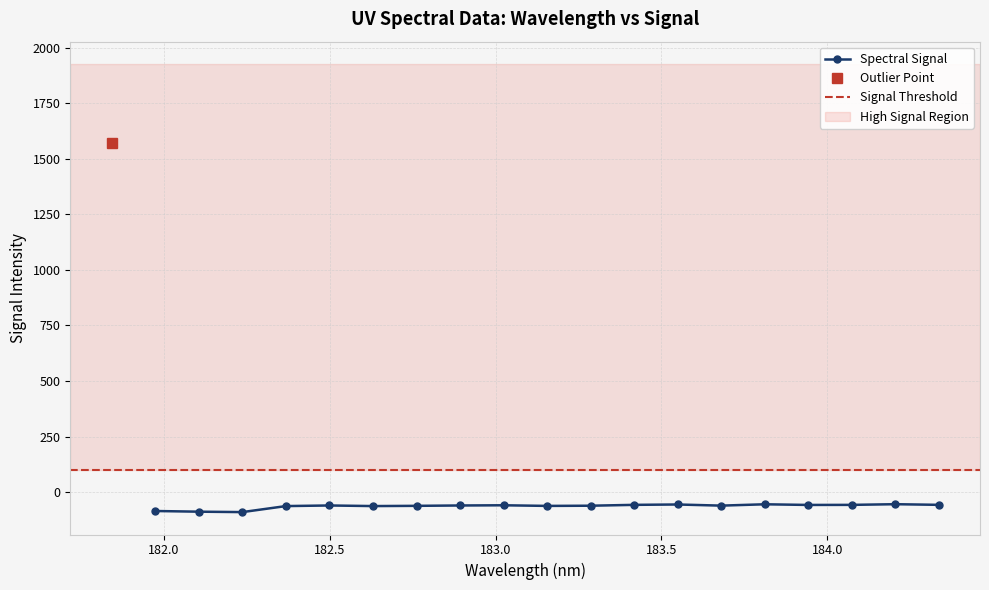

At which category does the chart reach its peak across all series?

181.8418